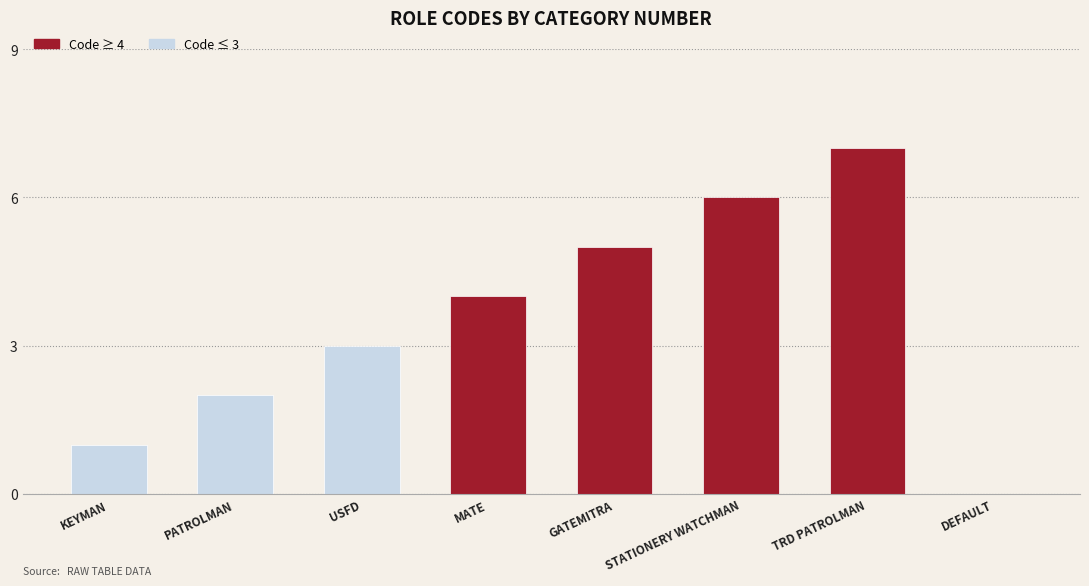

What is the label of the 2nd bar from the left?

PATROLMAN